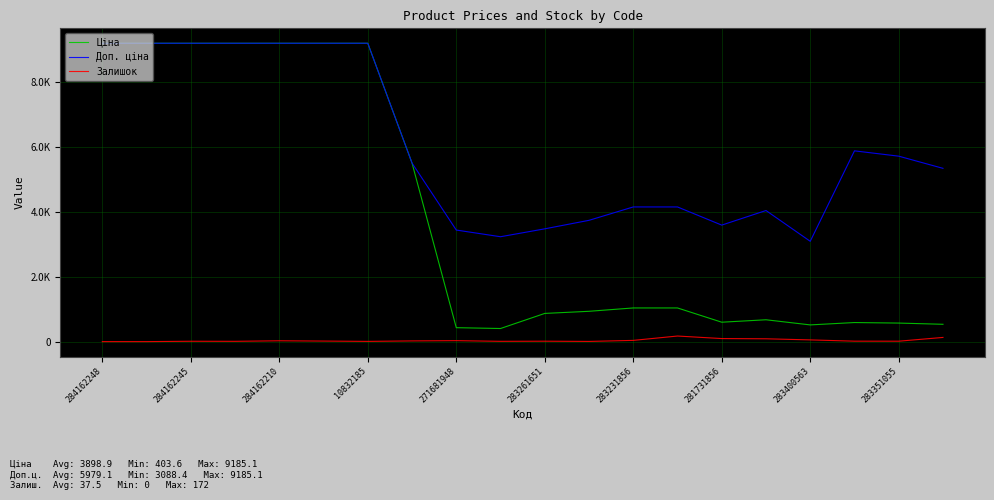

What is the label of the 11th point from the right?

283351055